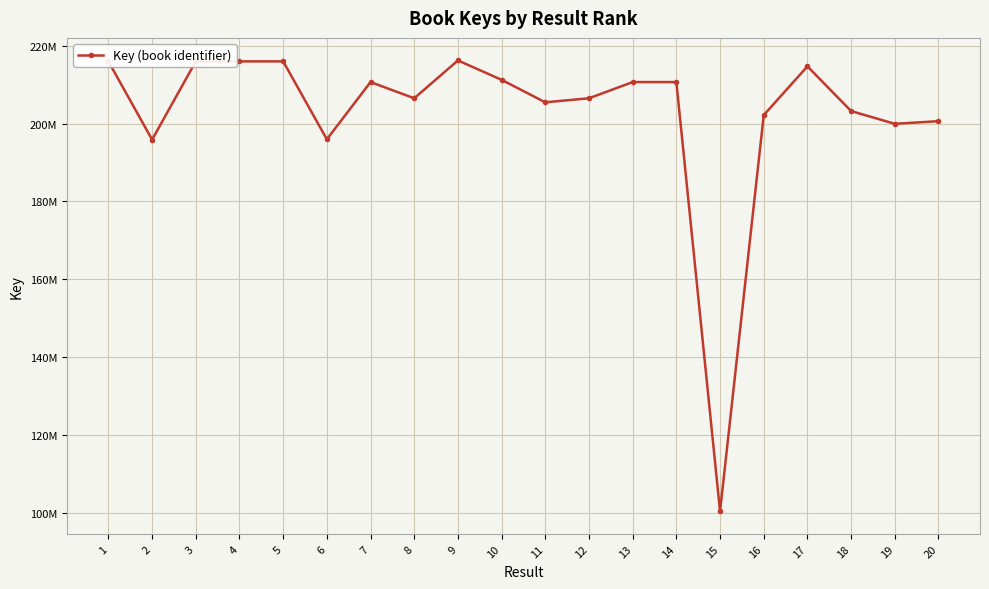

How many values are below 210654959?

10